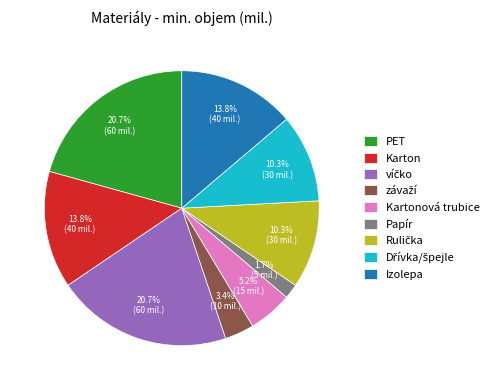

What is the ratio of the value at Izolepa to the value at PET?

0.7